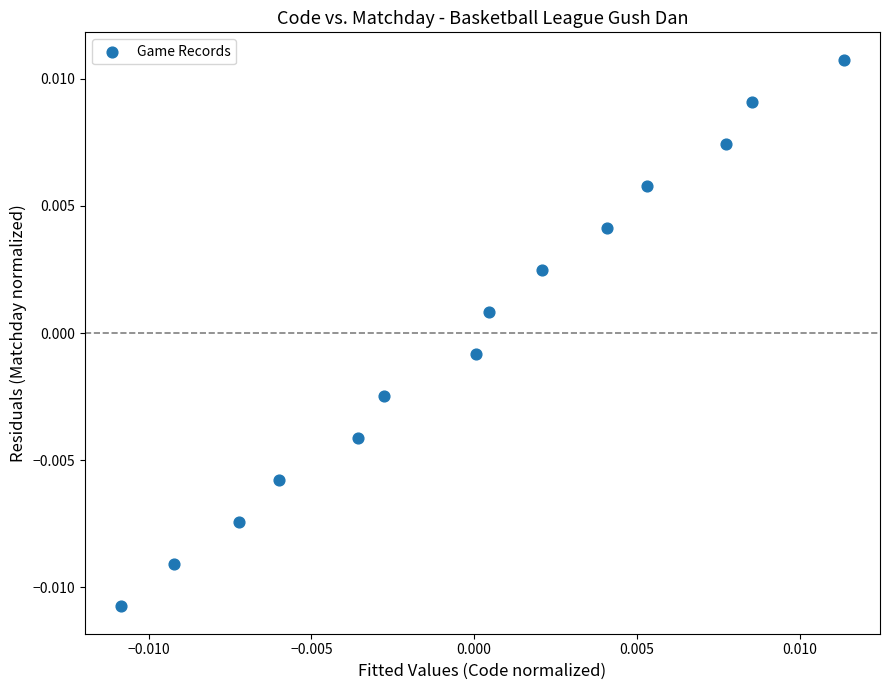

How many data points are displayed?

14